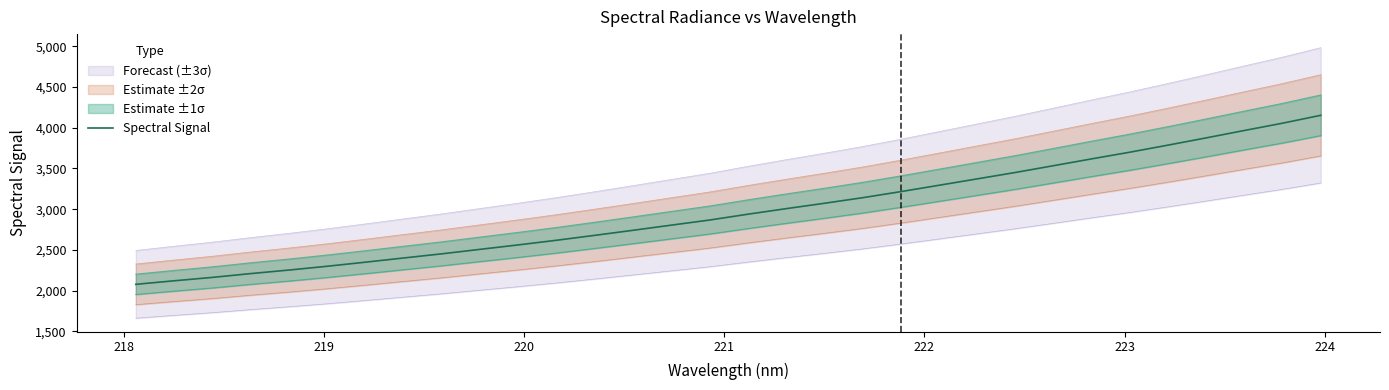

Reading left to right, list all the values displayed in this chart.

2077.8	2121.1	2162.7	2209.4	2252.8	2299.4	2349.5	2401.1	2452.1	2507.1	2561.7	2618.6	2678.9	2741.0	2803.9	2866.6	2938.0	3005.9	3072.0	3140.2	3214.9	3292.9	3371.4	3450.0	3533.3	3617.1	3699.2	3785.7	3874.7	3965.5	4054.9	4151.6